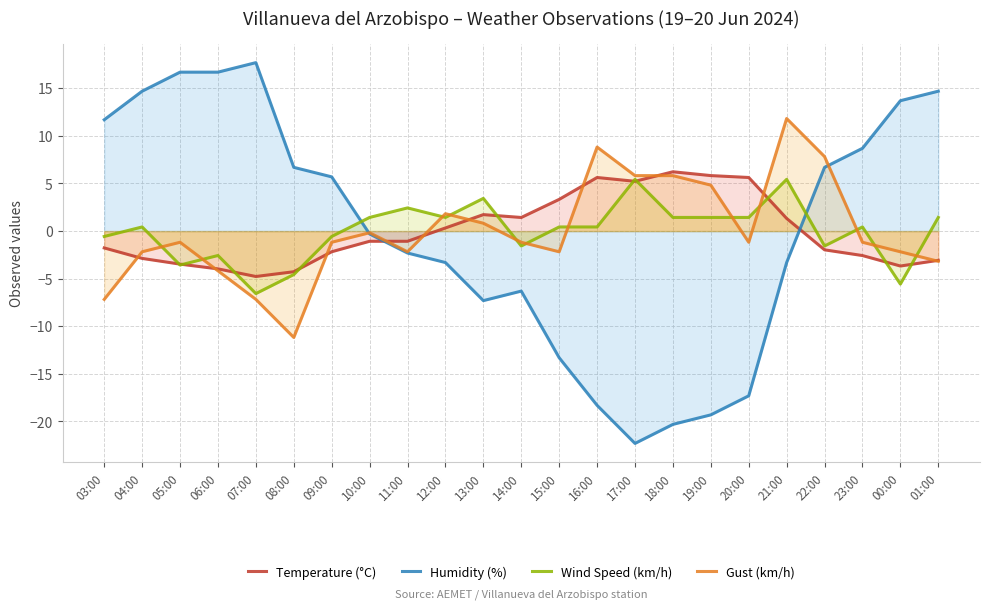

At which label does Temperature (°C) reach its peak?

18:00